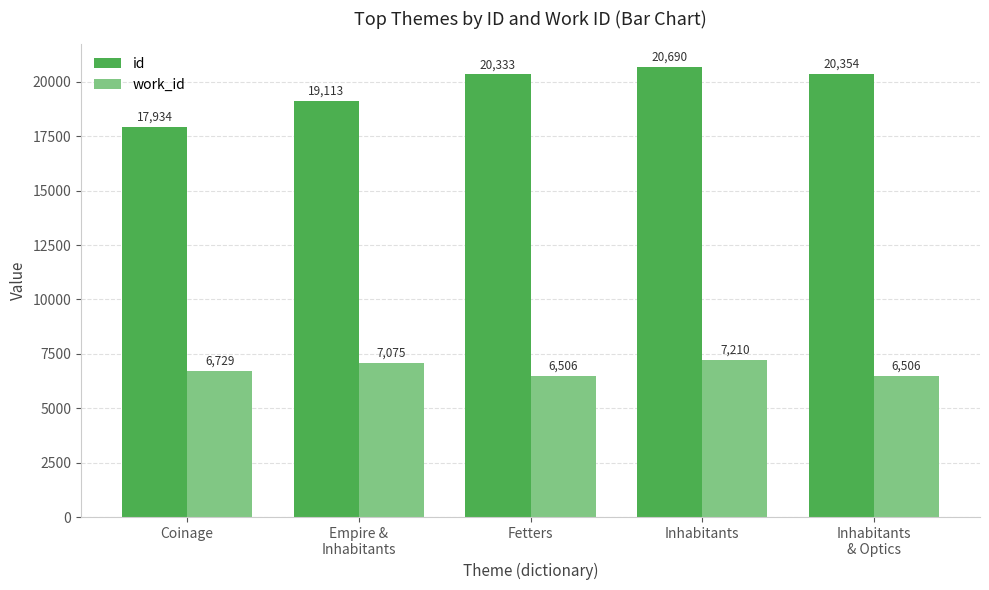

What is the total value across all series at Empire &
Inhabitants?

26188